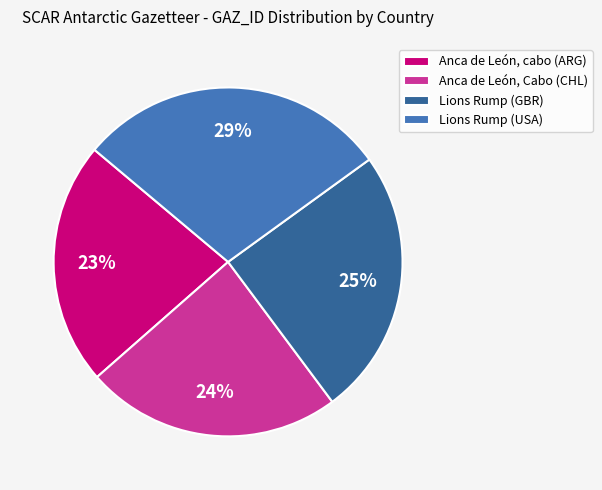

Do Lions Rump (GBR) and Anca de León, cabo (ARG) together represent more than half of the pie?

No